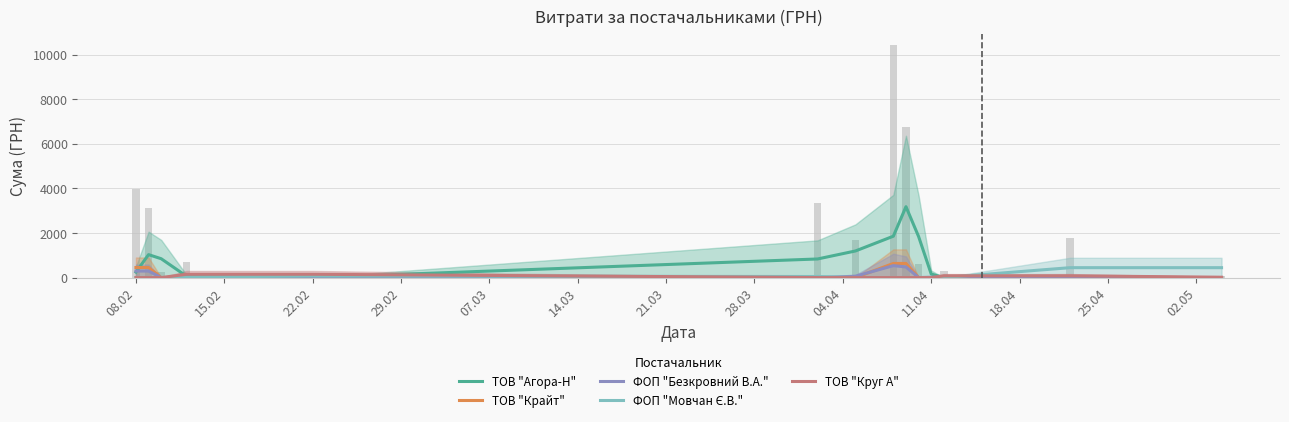

Which series has the largest total across all categories?

ТОВ "Агора-Н"